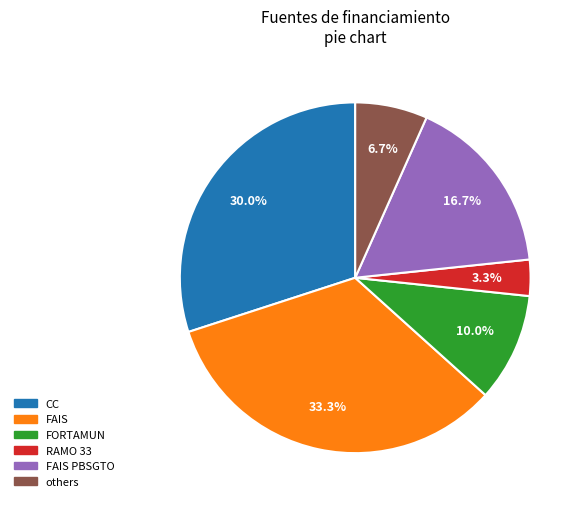

To the nearest percent, what is the average slice percentage?

17%